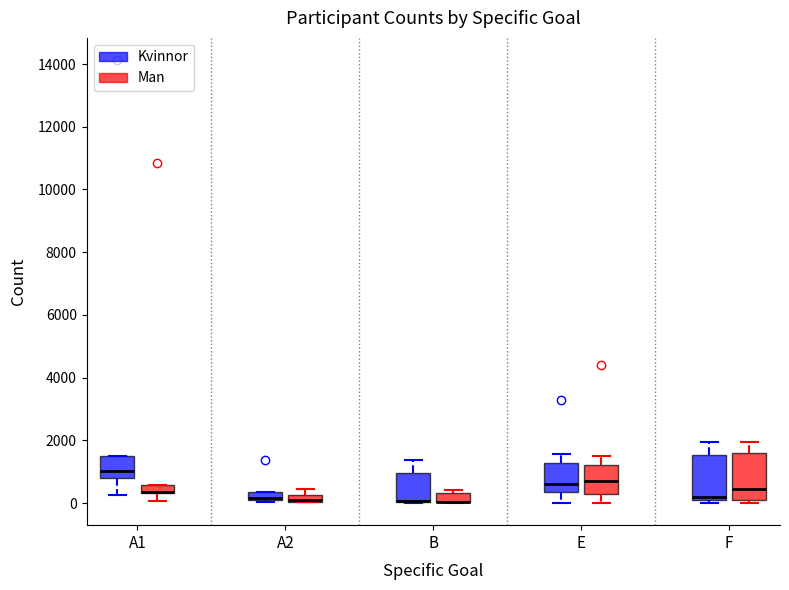

Where does the upper whisker of the box for E (Man) end on the y-axis? The values are not printed on the chart, so give them approximately, as read against the axis.

1400